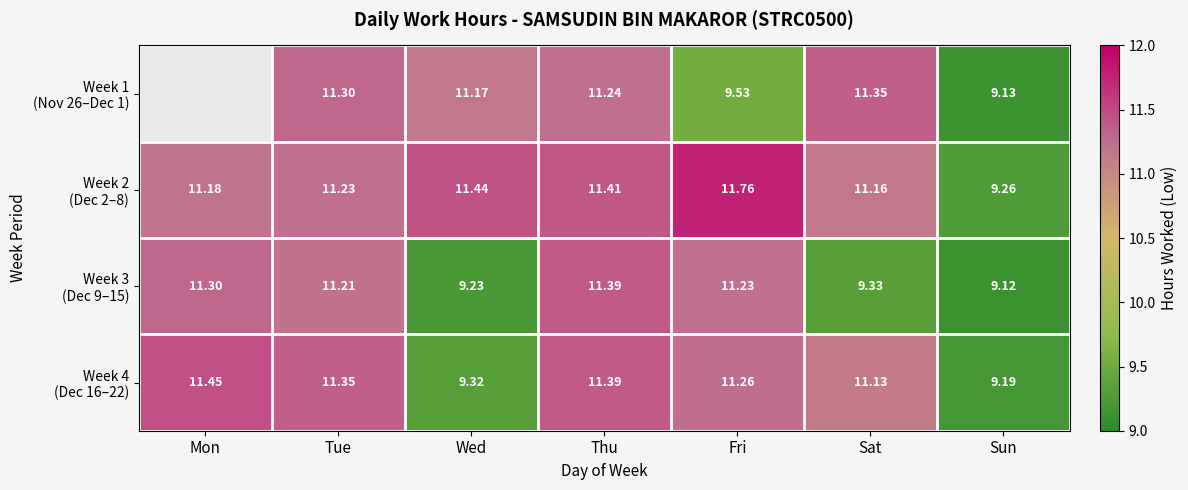

What is the sum of all Week 3 (Dec 9–15) values?

72.8